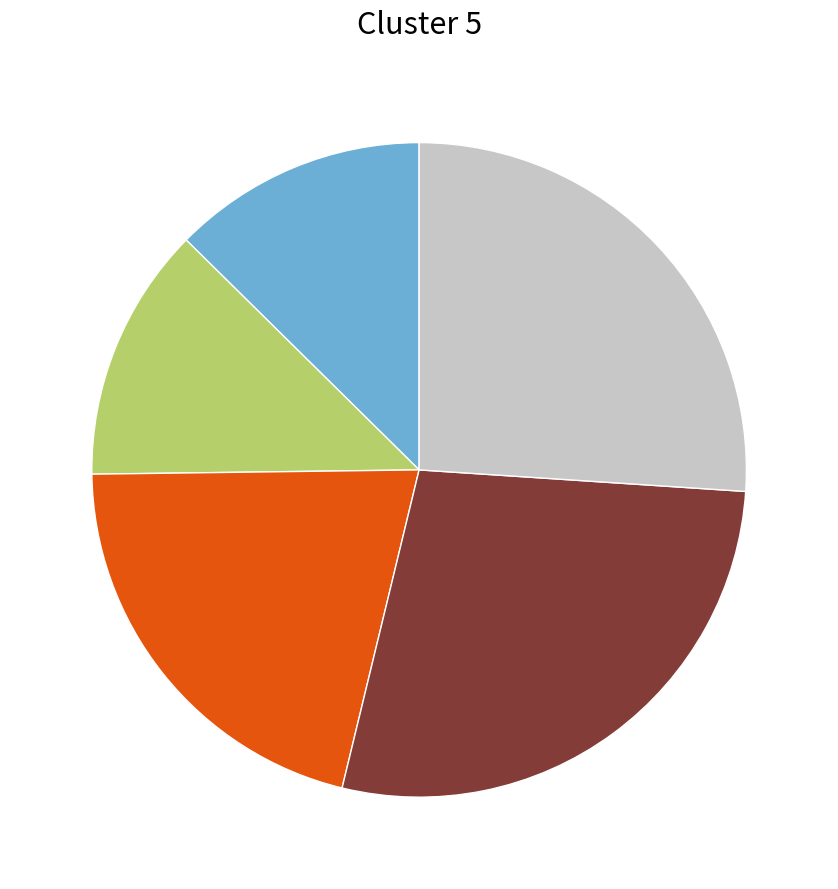

Does any single category account for the majority?

No